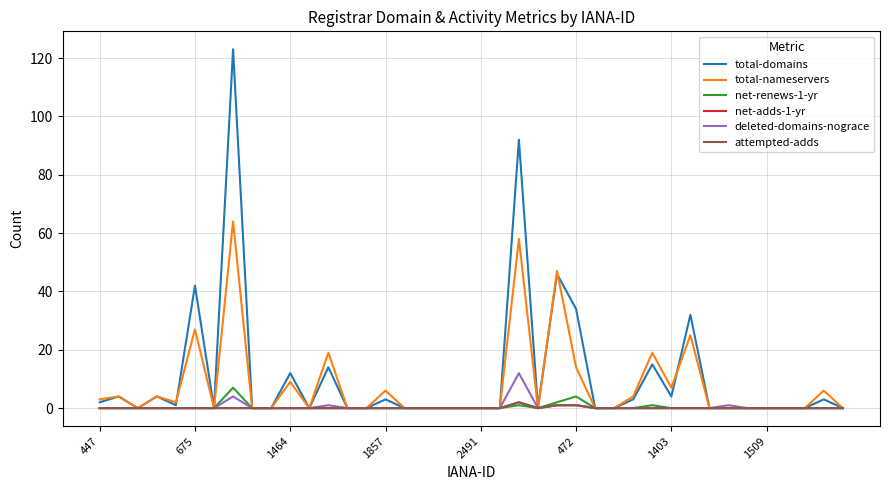

Does the chart have visible grid lines?

Yes